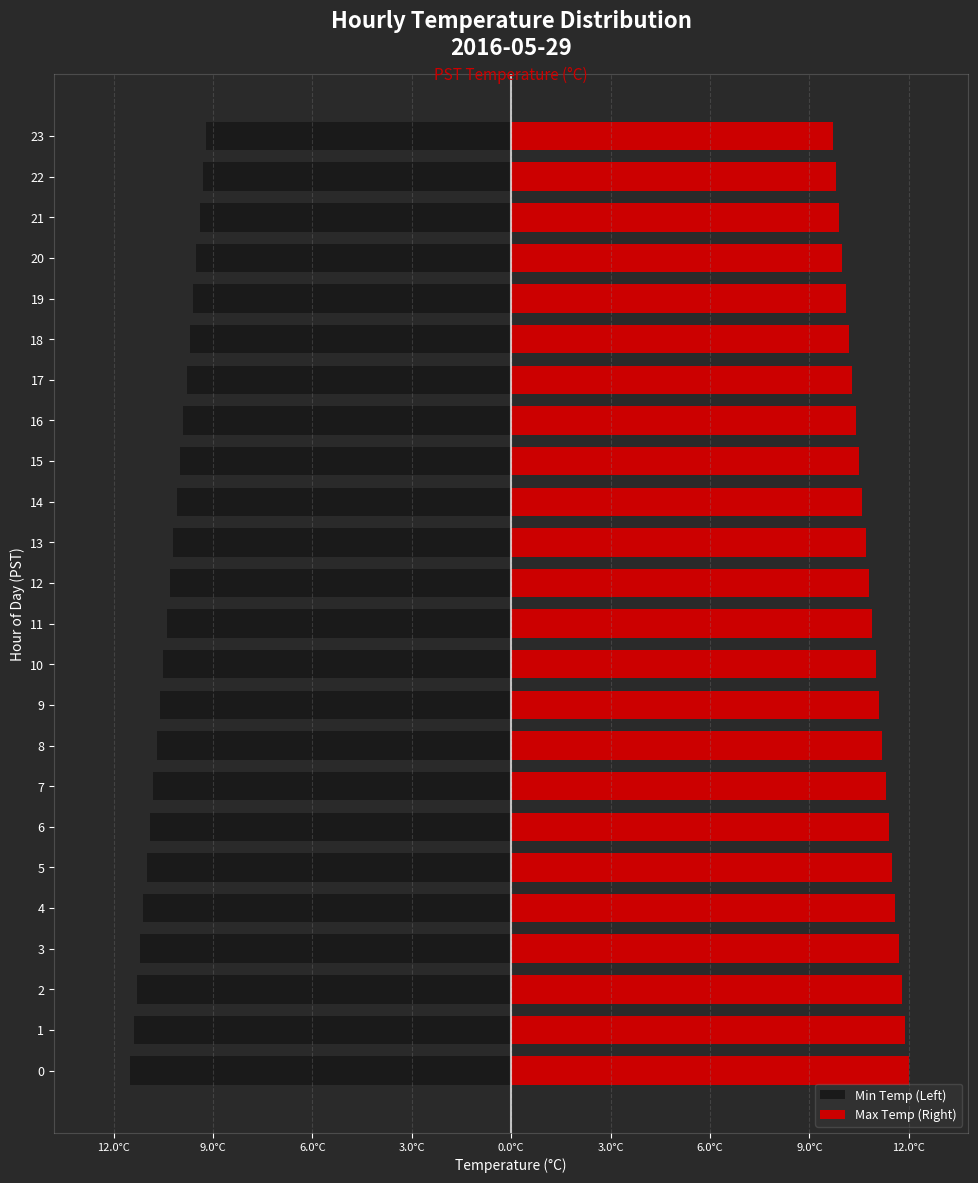

Which series has the widest spread of values?

Min Temp (Left)